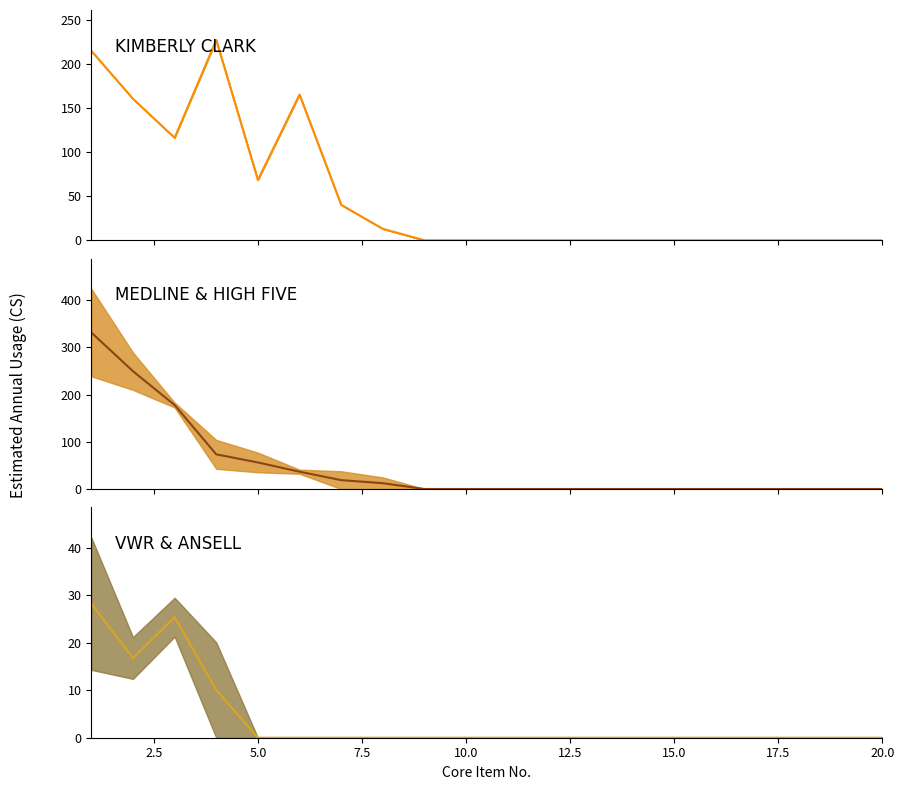

What is the sum of all VWR & ANSELL (median) values?

80.5